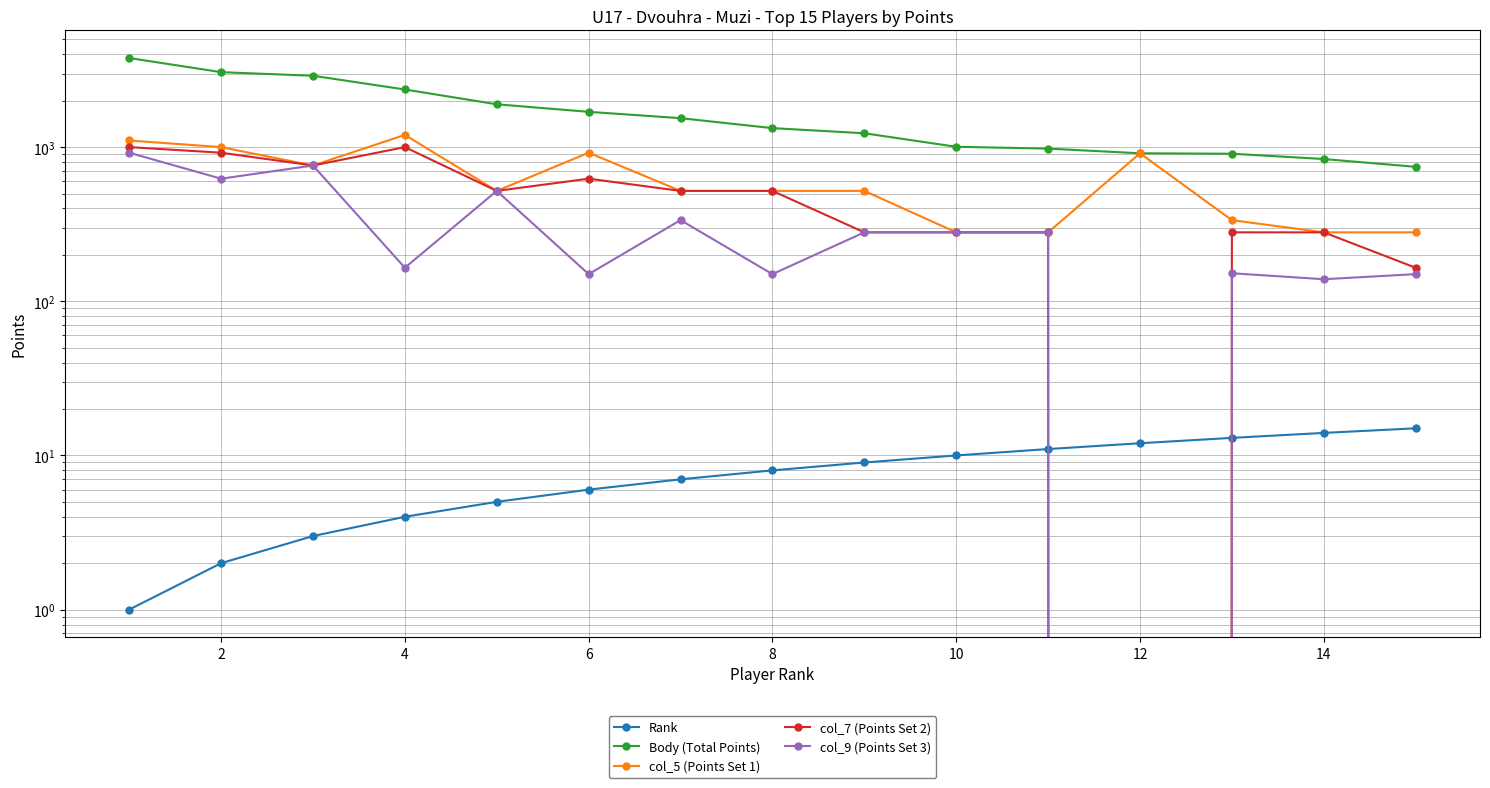

True or false: col_5 (Points Set 1) and Body (Total Points) intersect in this chart.

False